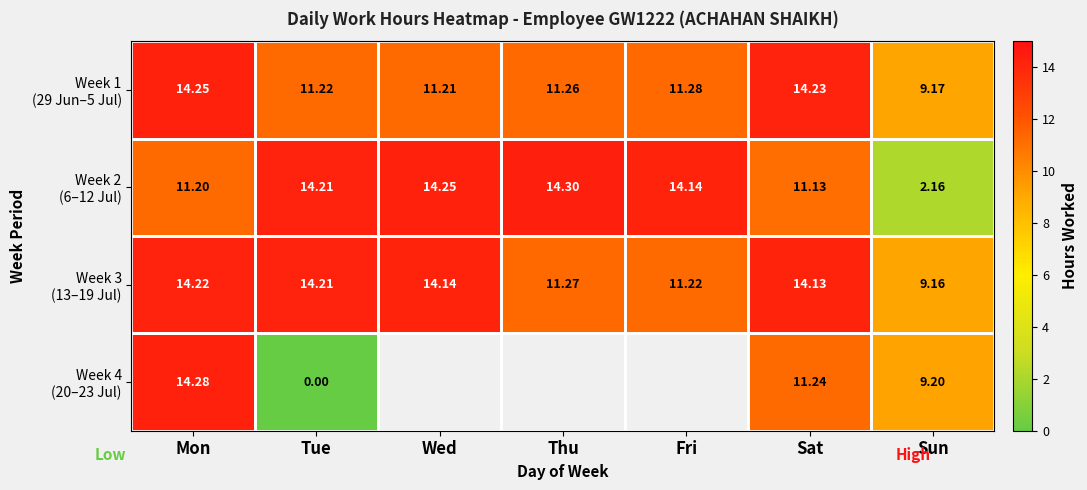

How many values in the Week 1 (29 Jun–5 Jul) series exceed 11?

6